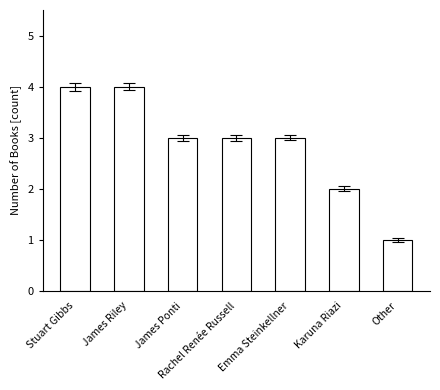

How many data points does each series have?

7